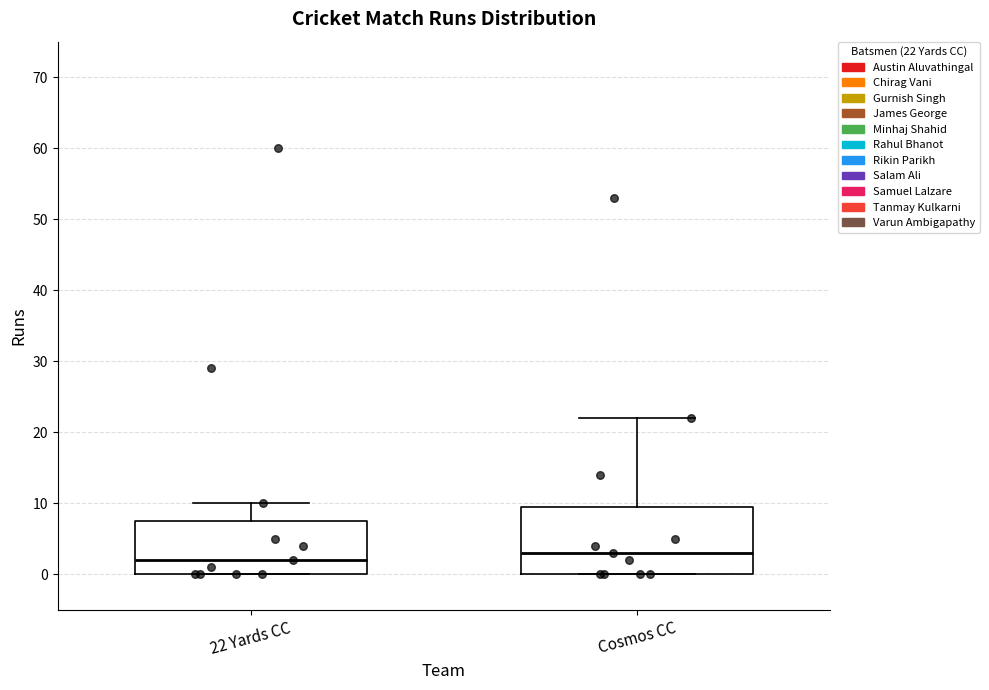

Reading left to right, transcribe this box plot: for each box, give where its median line is, the range the box spans, and where its two whiskers end, as read against the y-axis. The values are not printed on the chart, so give them approximately, as read against the axis.

22 Yards CC: median 2, box 0 to 8, whiskers 0 to 10
Cosmos CC: median 3, box 0 to 10, whiskers 0 to 22